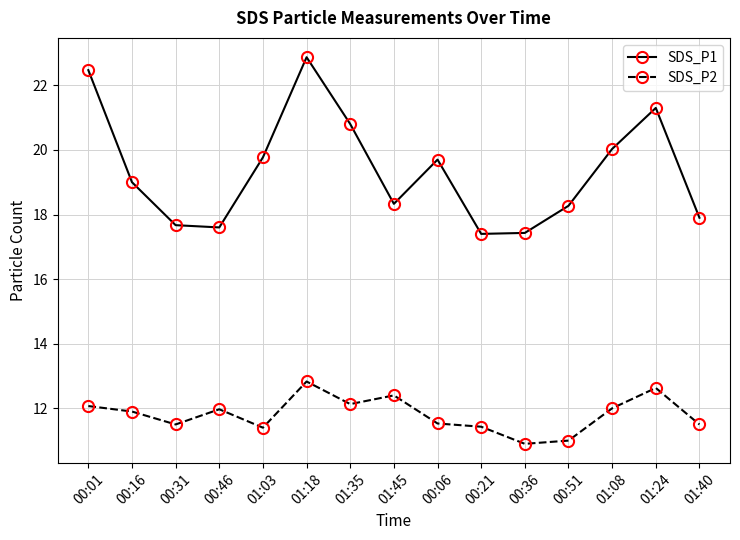

What is the lowest value of the SDS_P1 series?

17.4